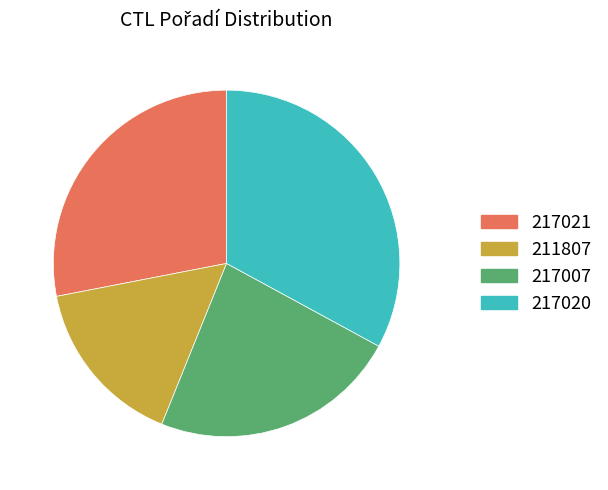

How many slices are in this pie chart?

4